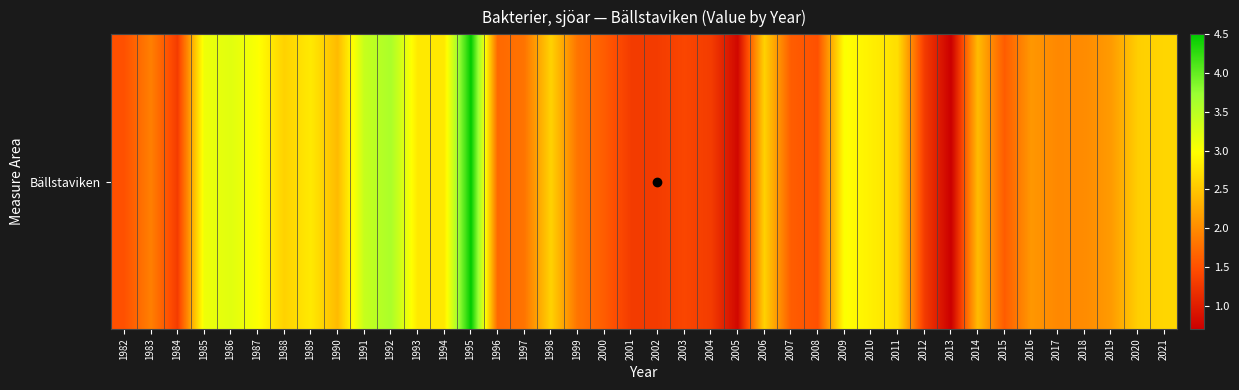

Rank the categories by value from highest to lowest.

1995, 1992, 1991, 1986, 1985, 1987, 2009, 2010, 1989, 1993, 1994, 2011, 2021, 1988, 1998, 2006, 2020, 1990, 2014, 2019, 2016, 2018, 2017, 1983, 1997, 1999, 1996, 2000, 2007, 2015, 1982, 2008, 2003, 1984, 2001, 2002, 2004, 2012, 2005, 2013